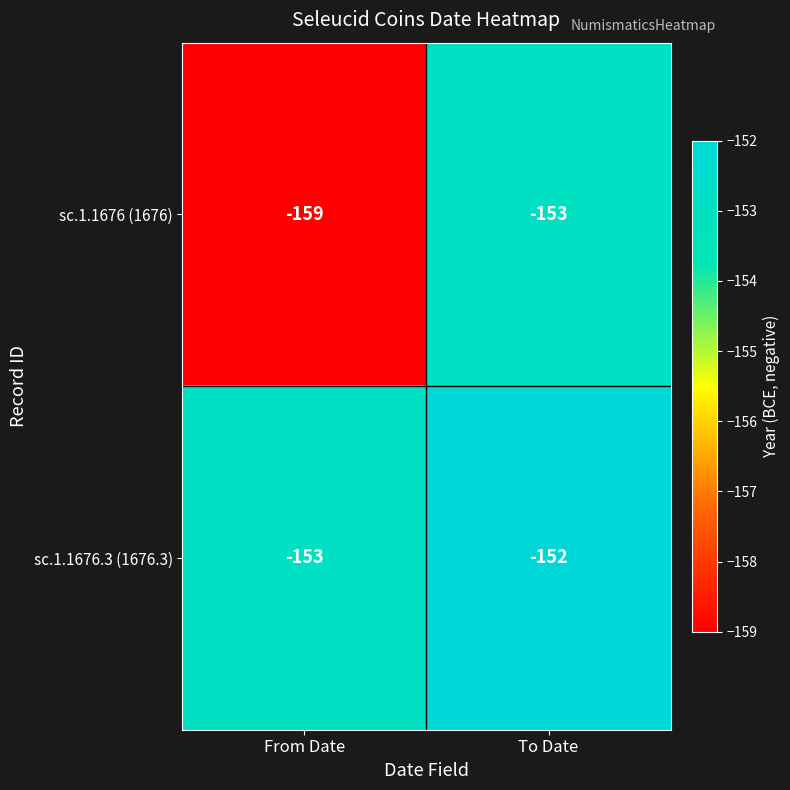

What value does the sc.1.1676 (1676) series have at To Date?

-153